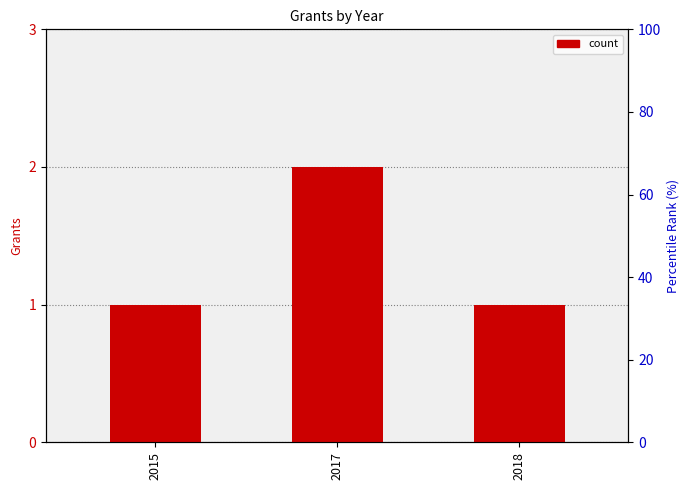

True or false: the data shows 1 at 2018.

True